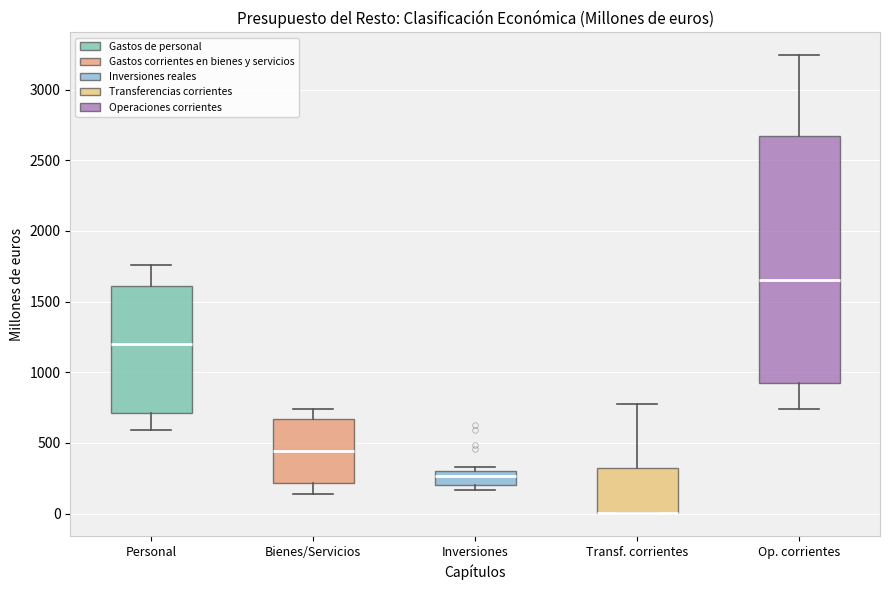

Comparing the boxes themselves (not the whiskers), which one is the tallest?

Op. corrientes